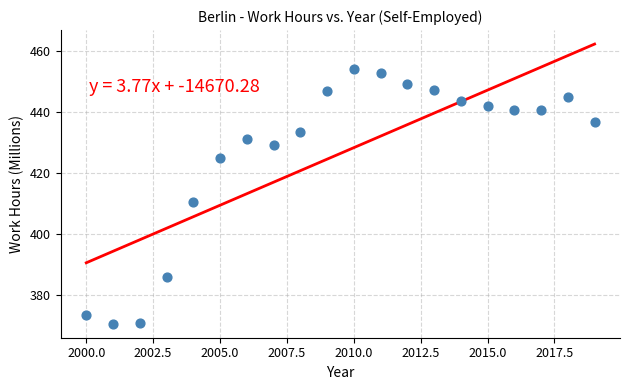

What Y value in the scatter plot is closest to 412?

410.4